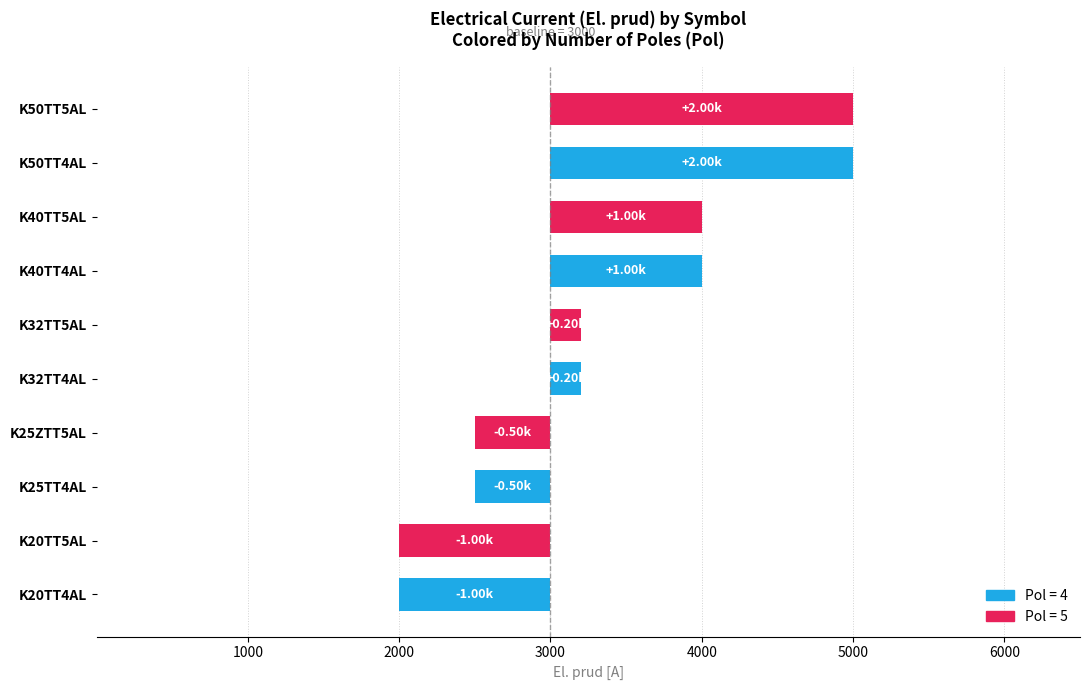

What is the change in value from K20TT5AL to K50TT5AL?

+3000